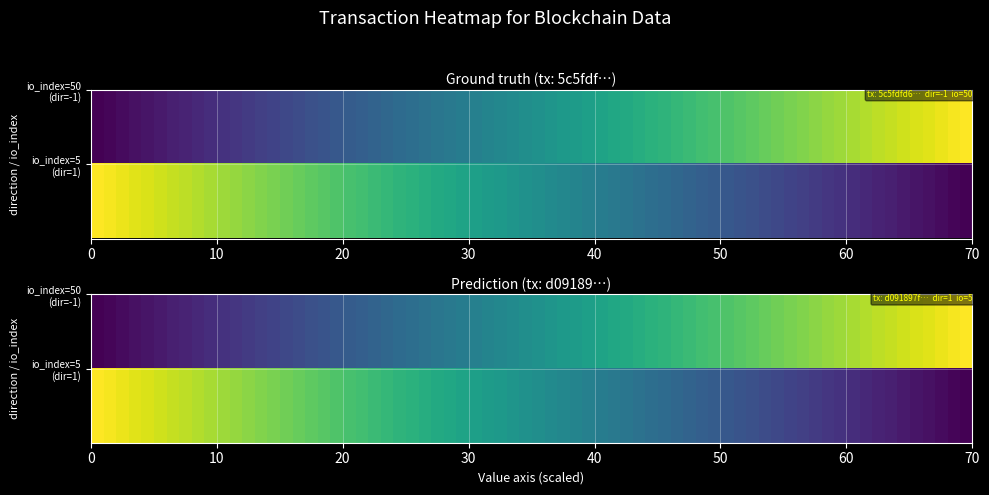

What is the sum of the 5c5fdfd6d4302bf0e7a6c4e6c5a3e32aaa8561e values at 1 and 0?

49